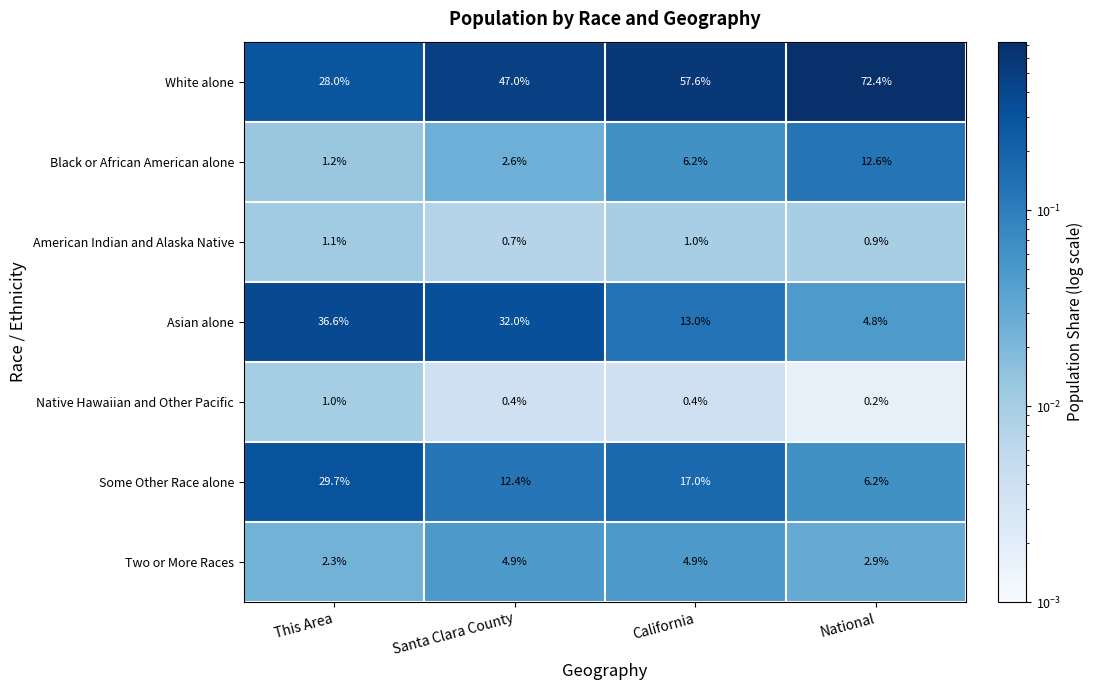

True or false: Asian alone has a value of 48.7 at Santa Clara County.

False